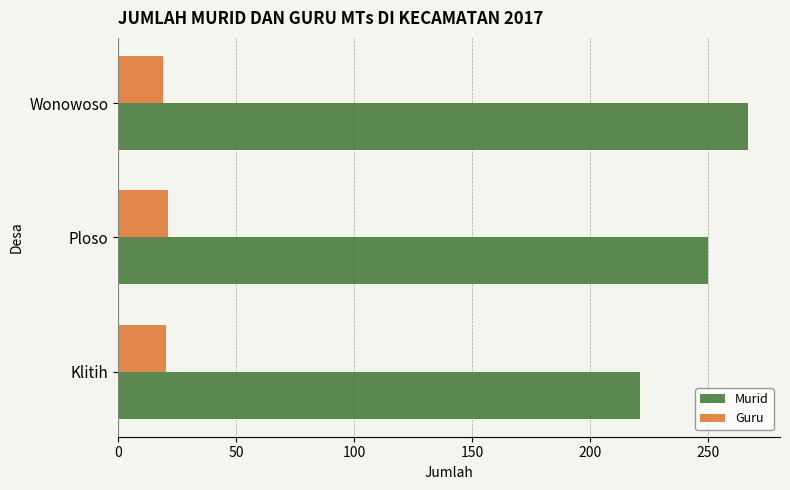

What is the difference between the maximum and minimum values in the Guru series?

2